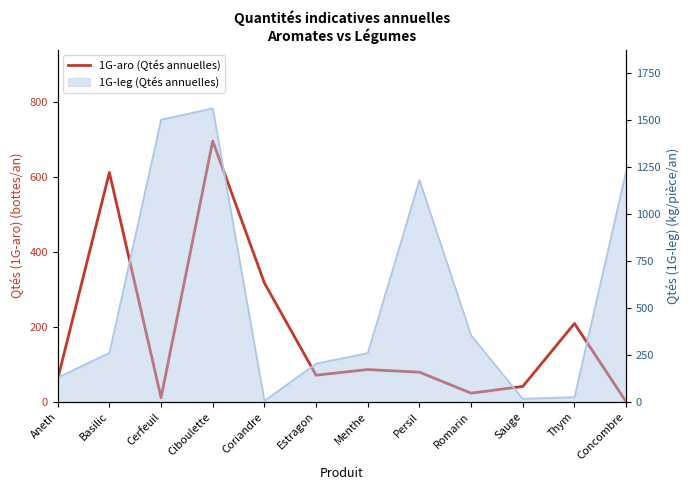

Where is the data nearest to the value 348?

Coriandre